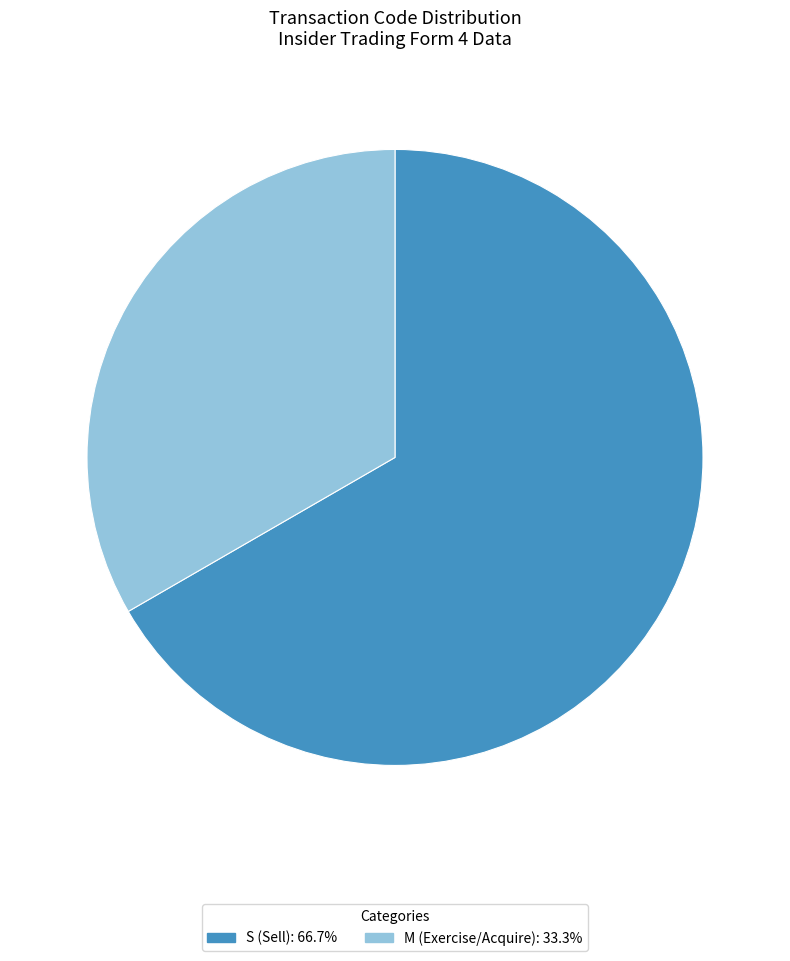

What is the smallest slice in the pie chart?

M